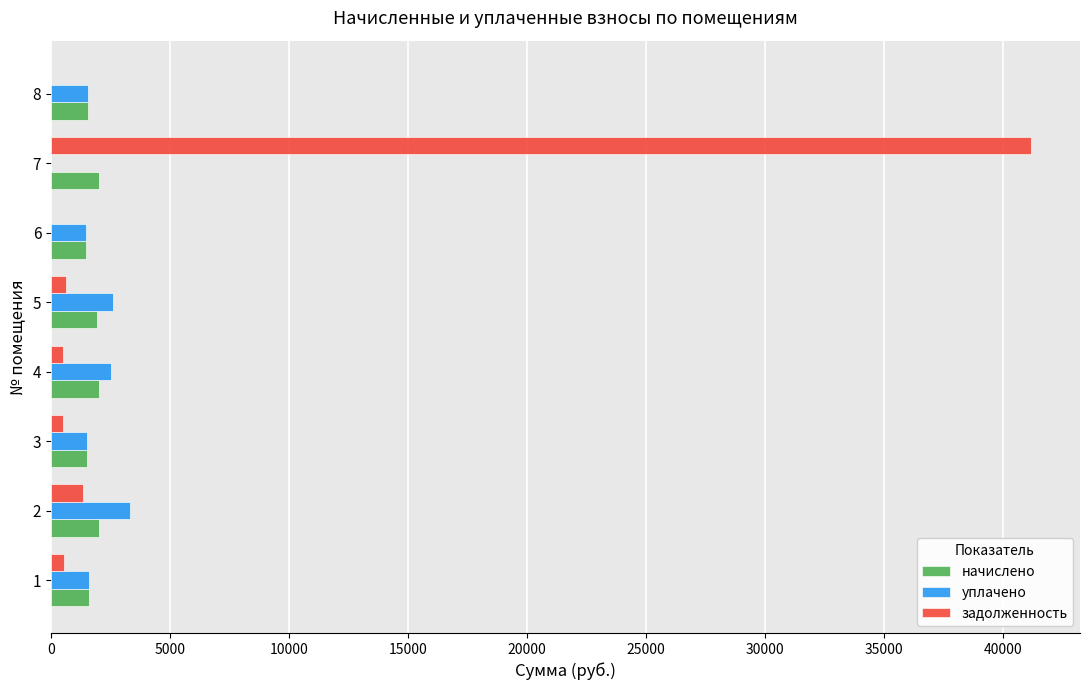

What is the greatest value displayed?

41182.8